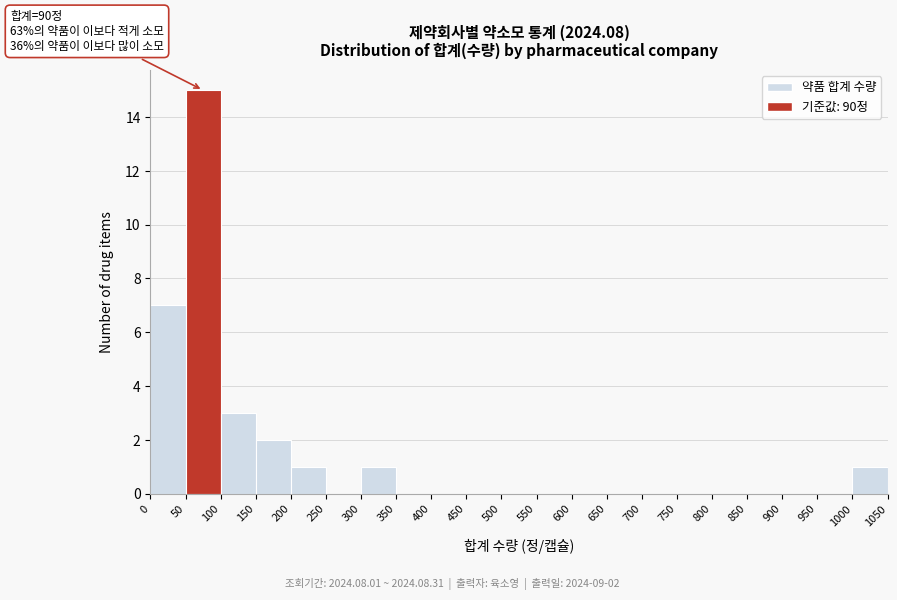

Which range on the x-axis has the tallest bar?

50 to 100